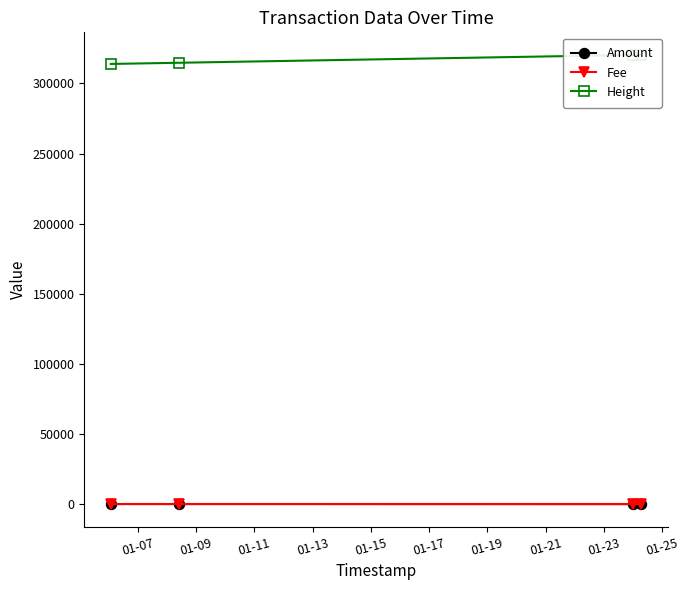

True or false: Fee has more than 2 points higher than both neighbors.

False